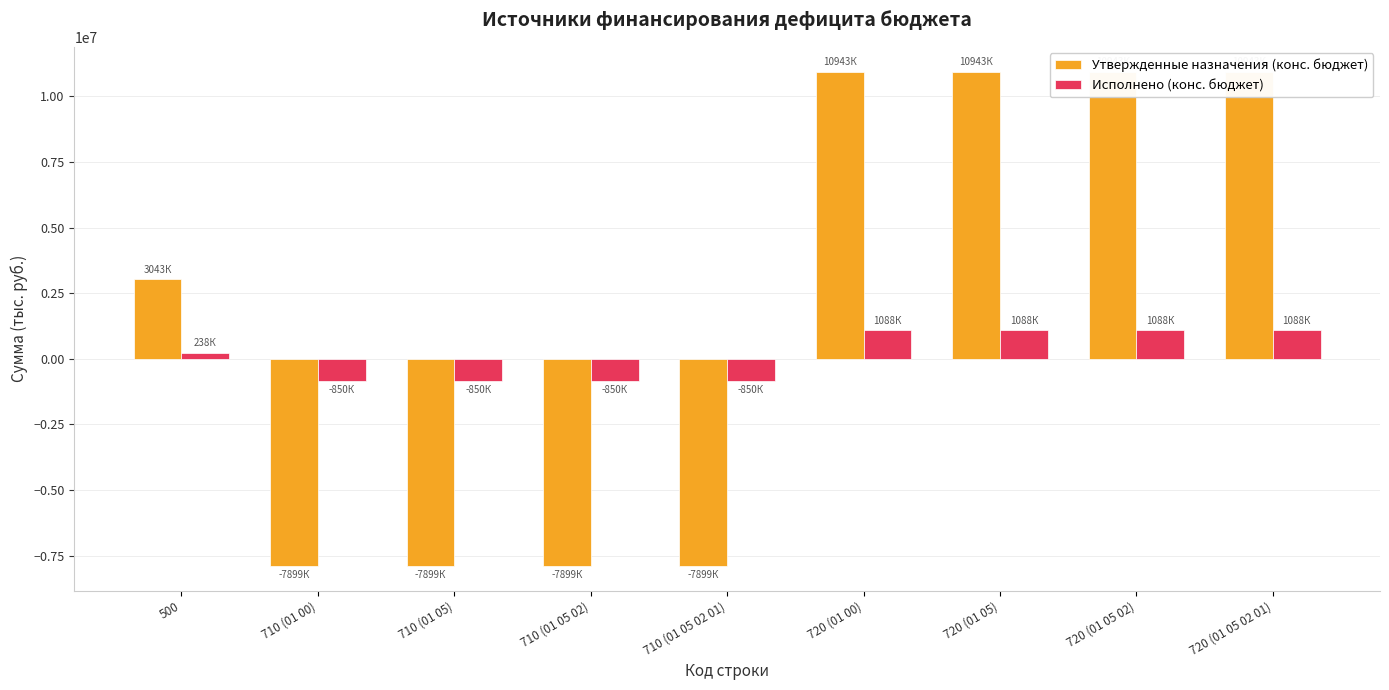

At how many categories does at least one series exceed 4074229?

4